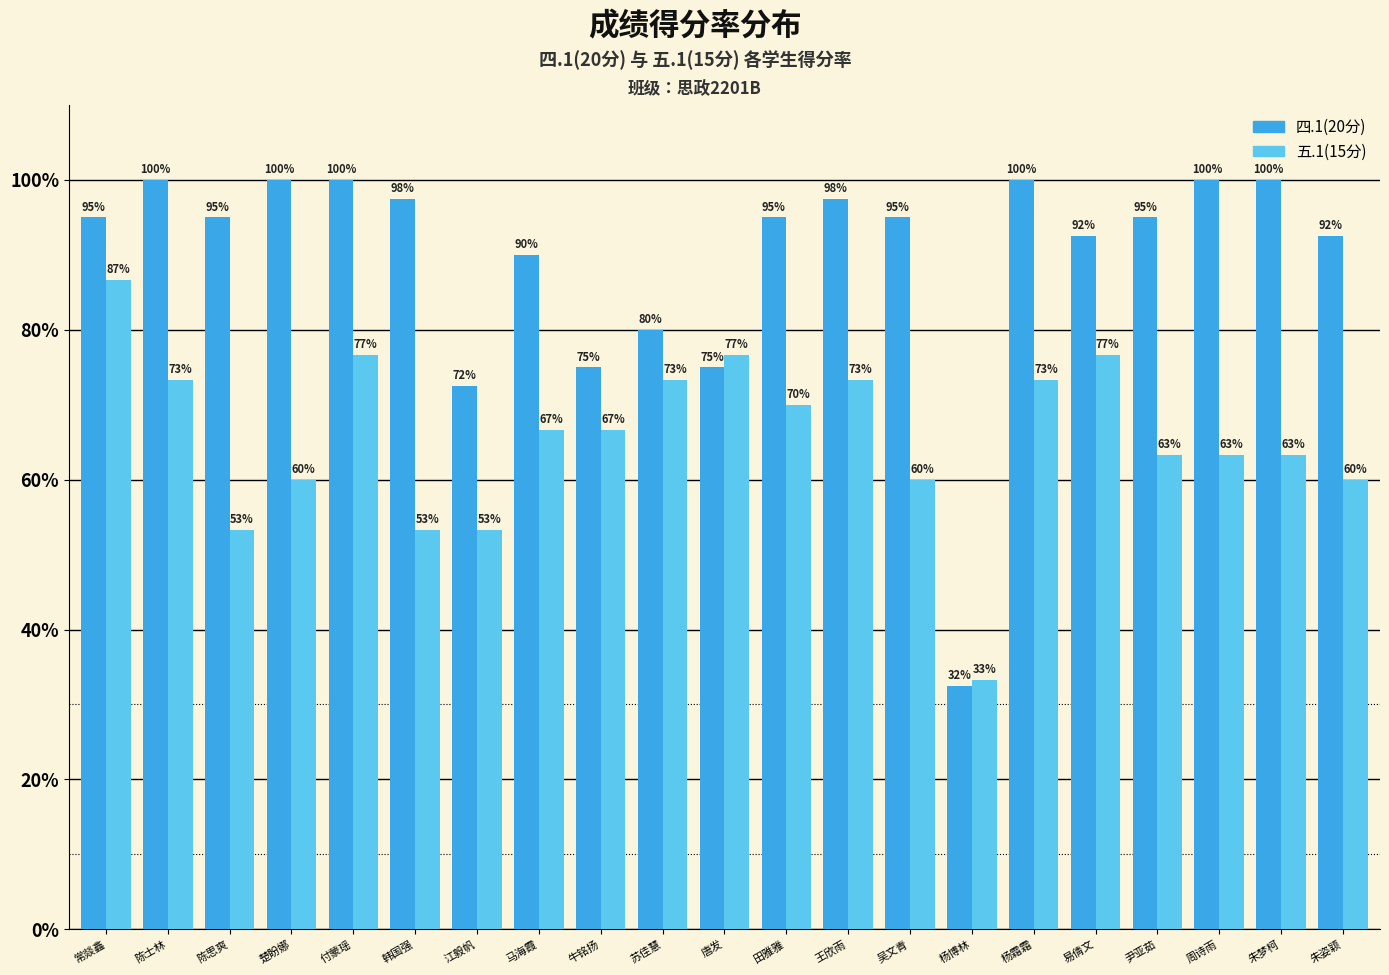

Rank the series by their average value, from highest to lowest.

四.1(20分), 五.1(15分)